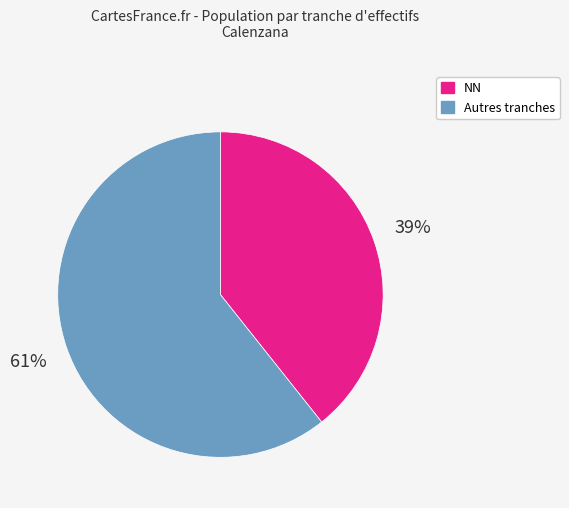

How many segments does this pie chart have?

2